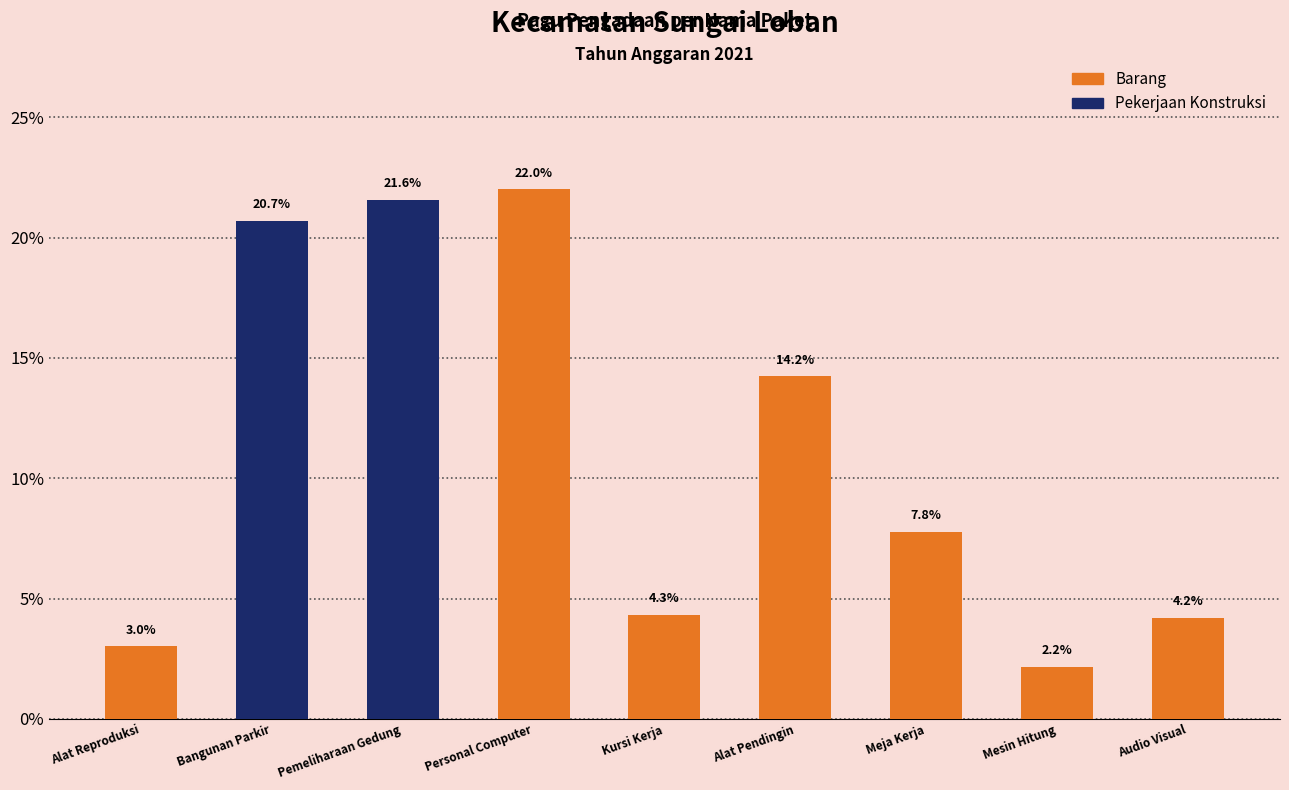

The chart shows a value of 34.1 at Bangunan Parkir. True or false?

False